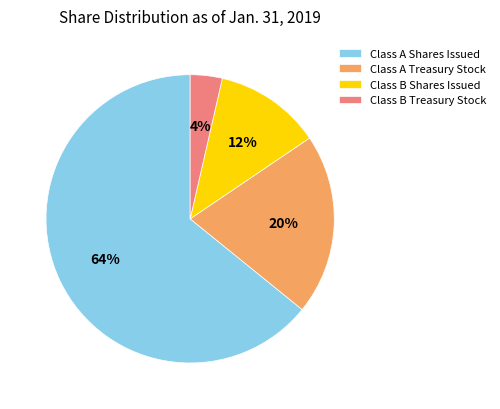

Is it true that Class A Treasury Stock is 20% of the pie?

True